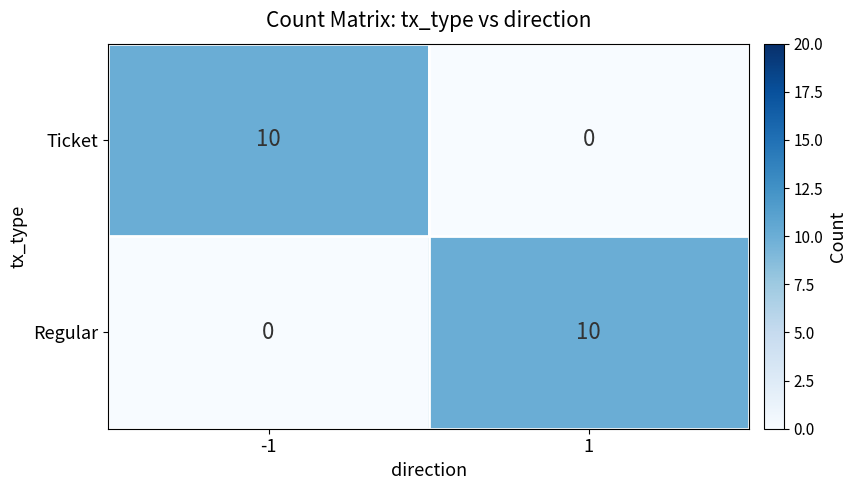

Rank the series at -1 from lowest to highest value.

Regular, Ticket